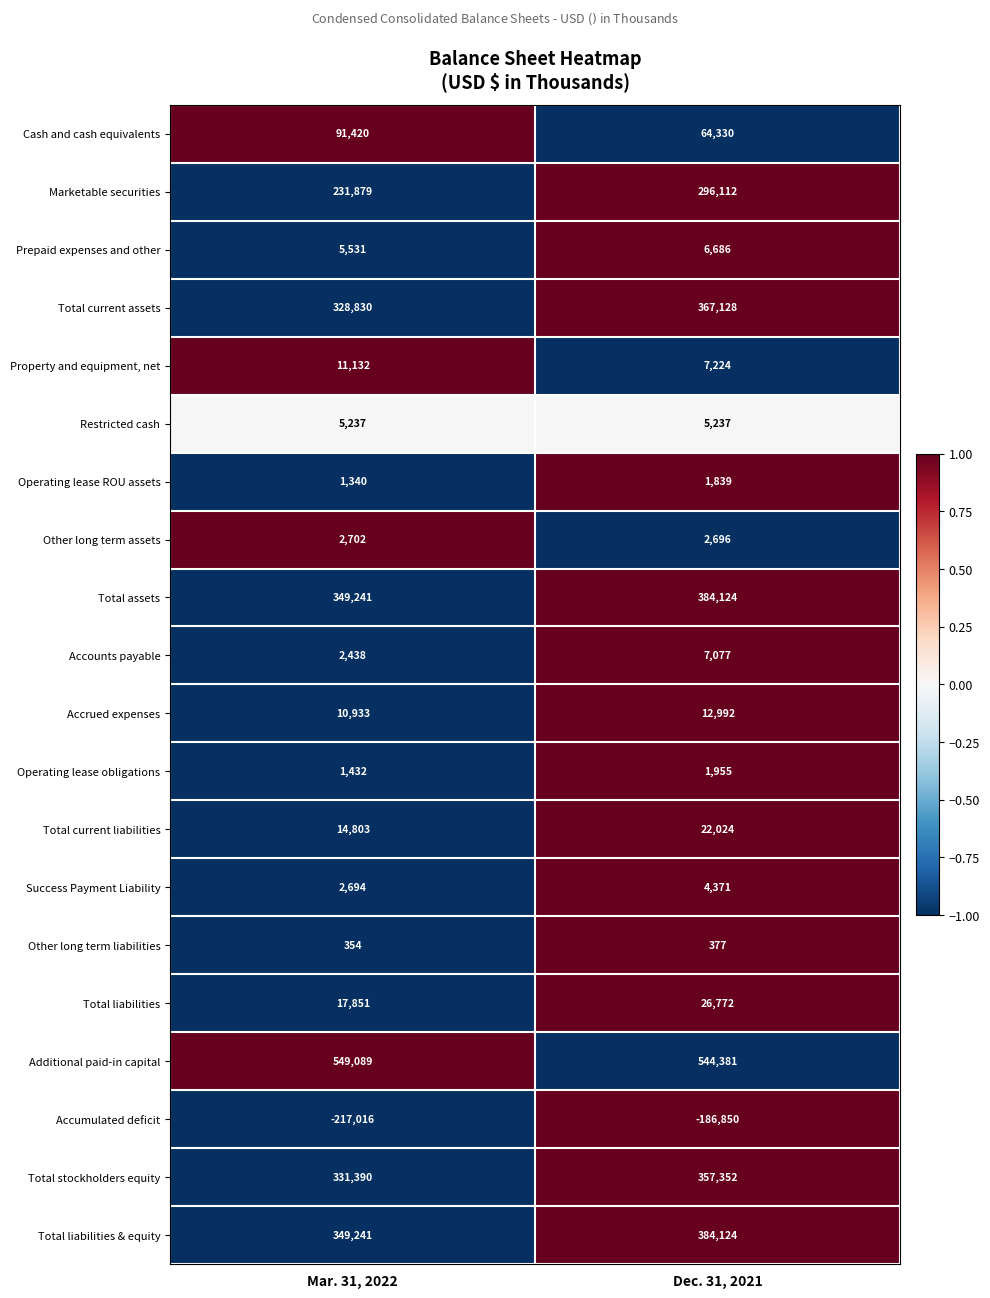

What value does the Total liabilities series have at Mar. 31, 2022, to the nearest 50?

17850